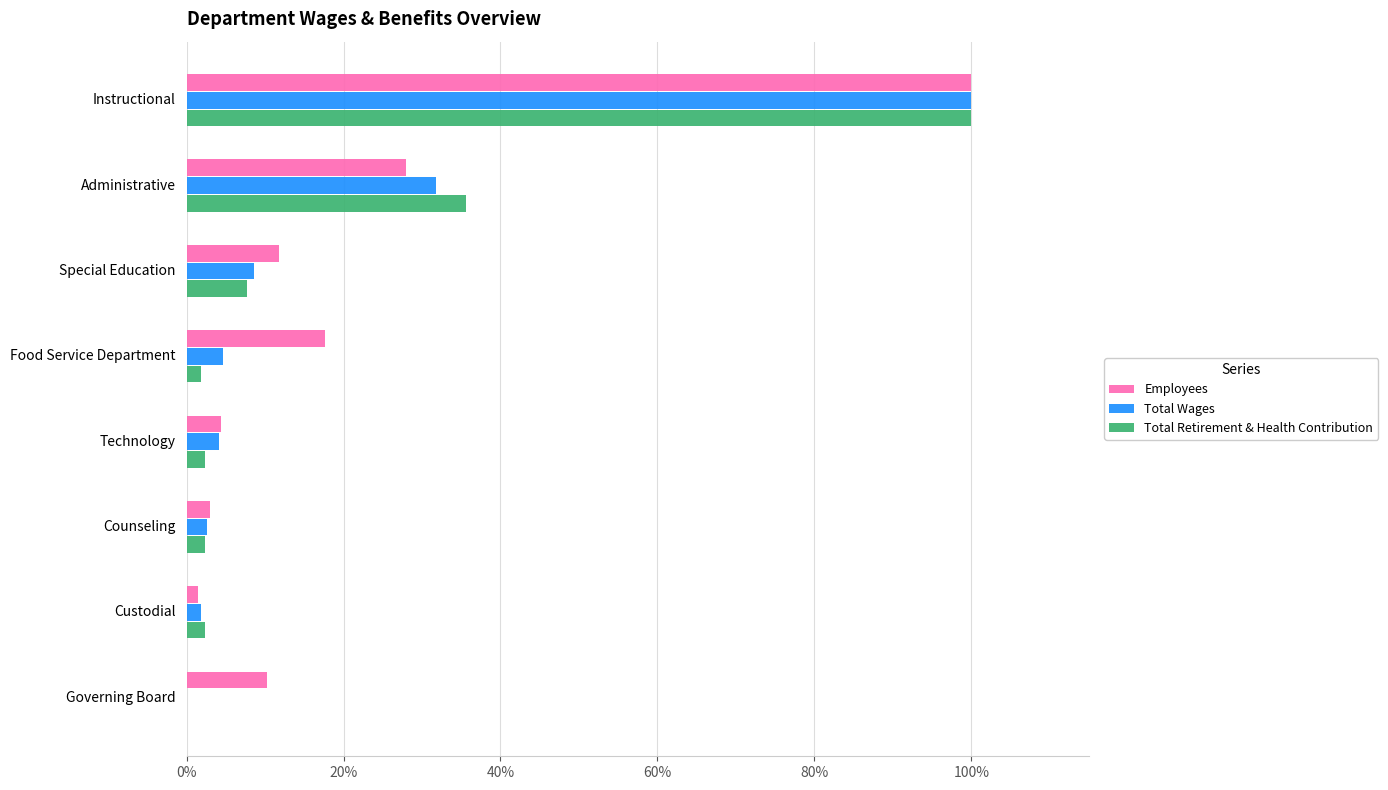

How many categories are shown in the chart?

8